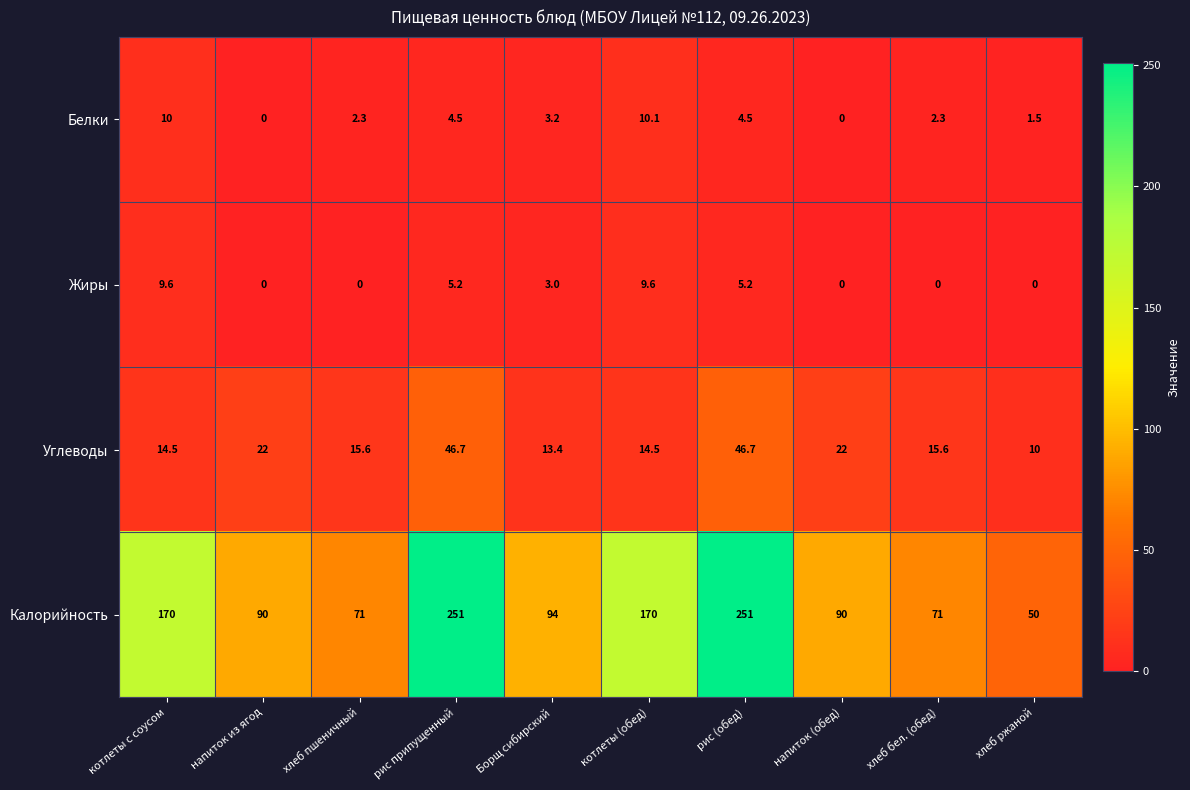

How many categories are shown in the chart?

10